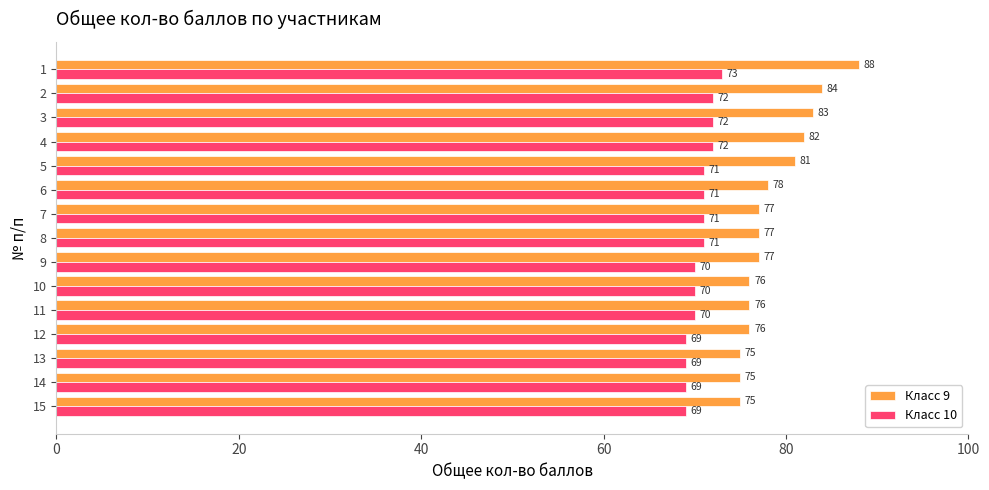

Count the Класс 10 values in the range 69 to 72.

14